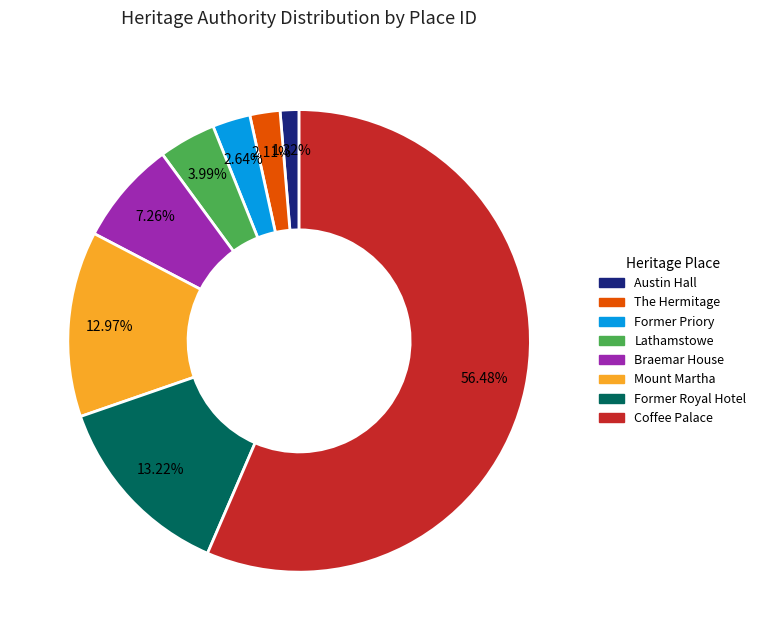

Is there a majority slice in this chart?

Yes